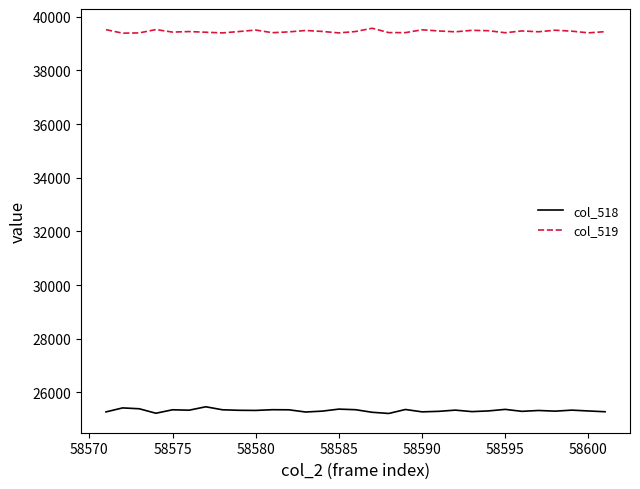

True or false: col_519 and col_518 cross at least once.

False